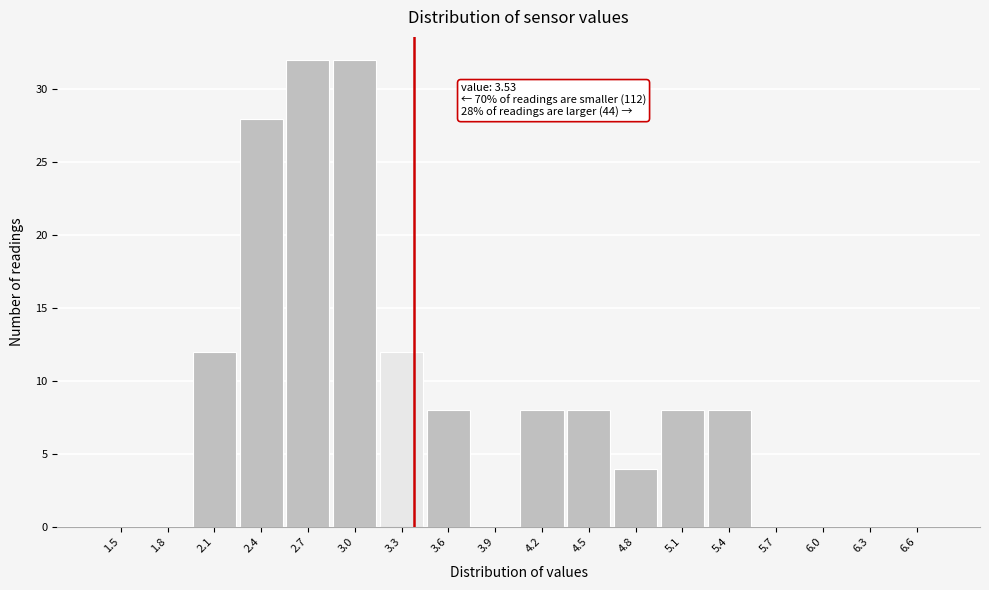

Reading right to left, list all the values displayed in this chart.

6.6=0	6.3=0	6.0=0	5.7=0	5.4=8	5.1=8	4.8=4	4.5=8	4.2=8	3.9=0	3.6=8	3.3=12	3.0=32	2.7=32	2.4=28	2.1=12	1.8=0	1.5=0